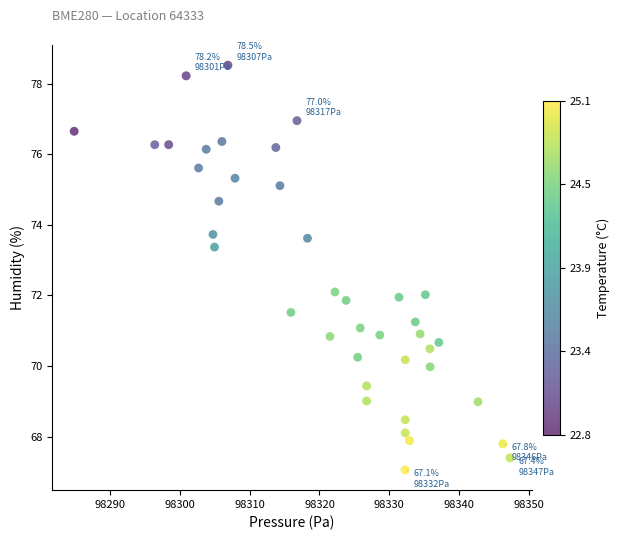

What is the range of X values (max minus min)?

62.4